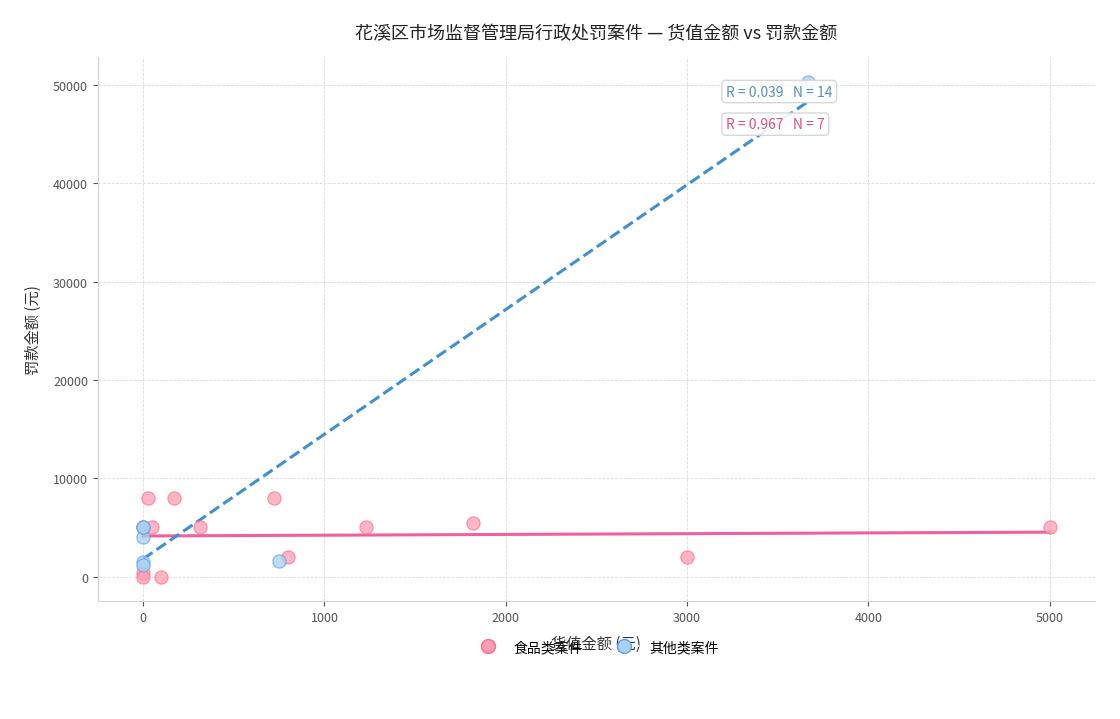

What are all the series names shown in the legend?

食品类案件, 其他类案件